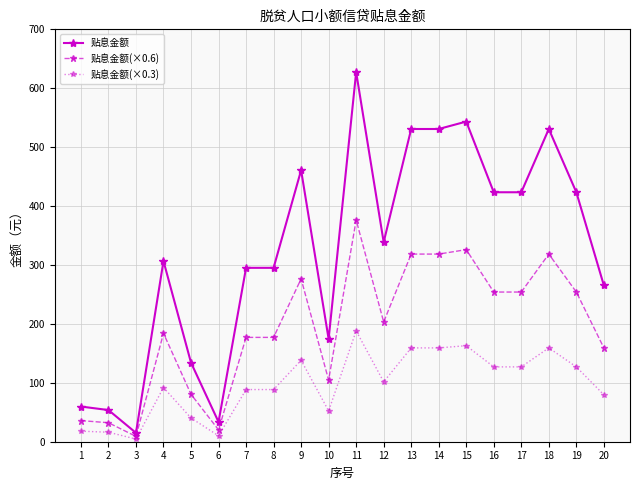

Does the chart display data point markers on the line(s)?

Yes